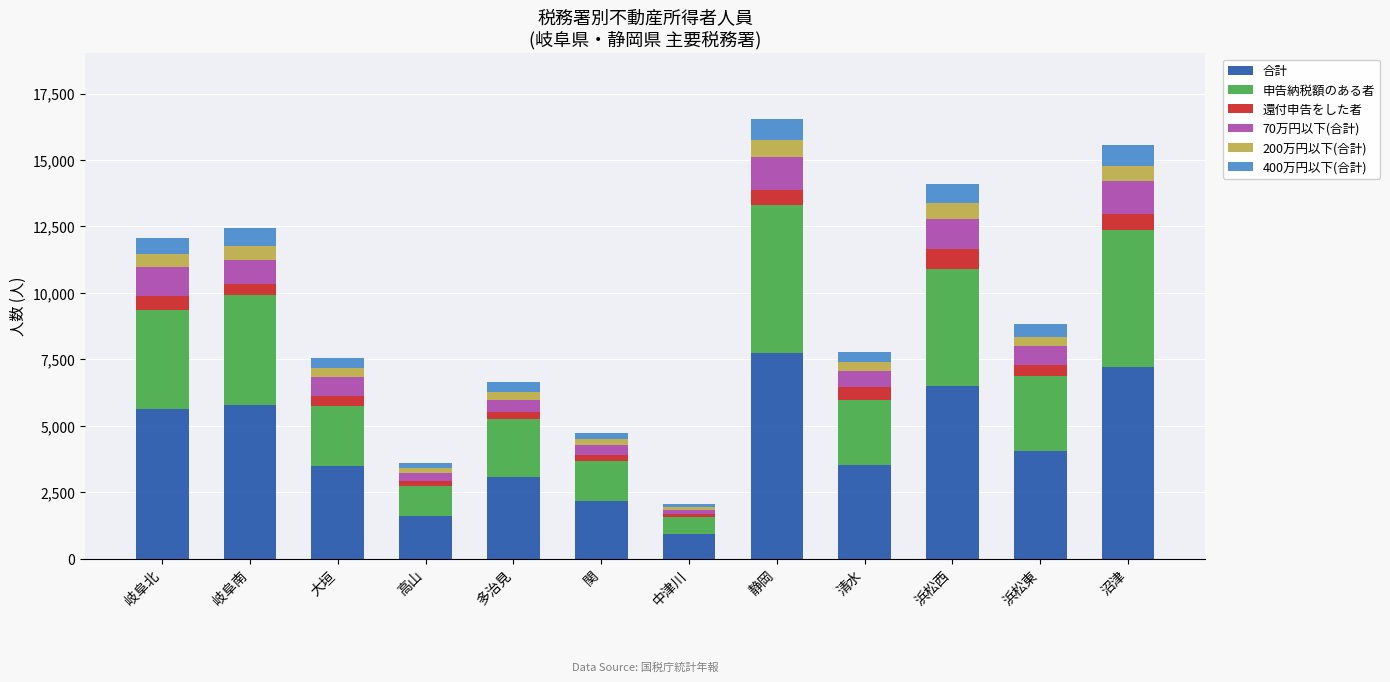

What is the difference between the second highest and second lowest values in the 合計 series?

5604